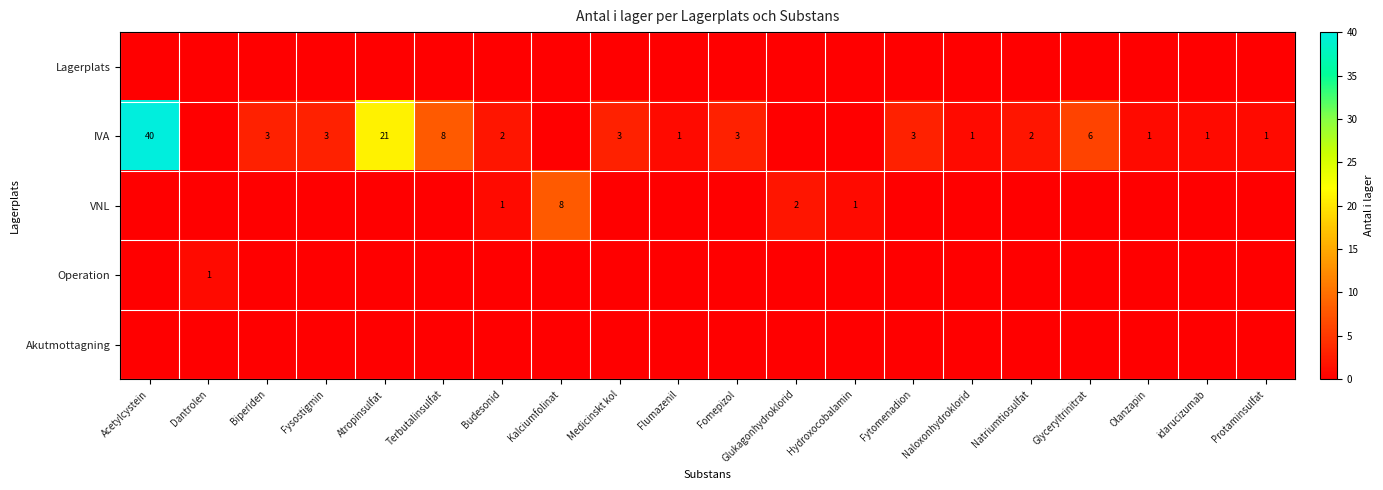

What is the spread (max minus min) of values at Fysostigmin?

3